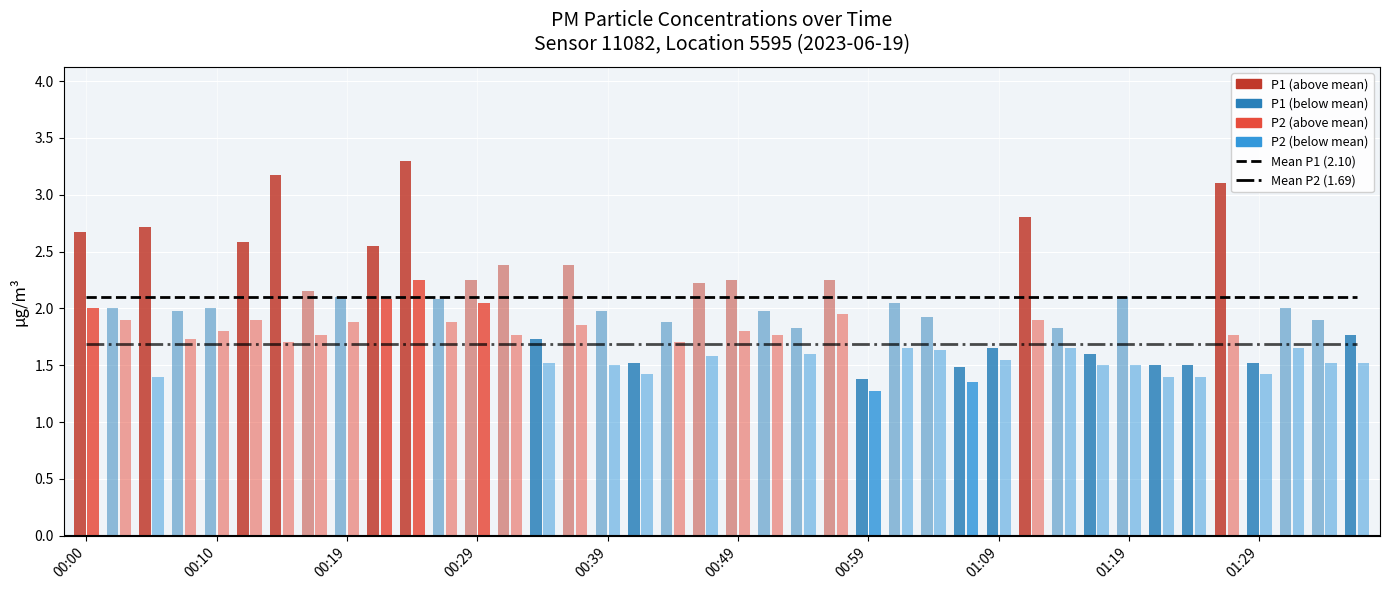

Rank the series by their maximum value, from lowest to highest.

Mean P2 (1.69 µg/m³), Mean P1 (2.10 µg/m³)